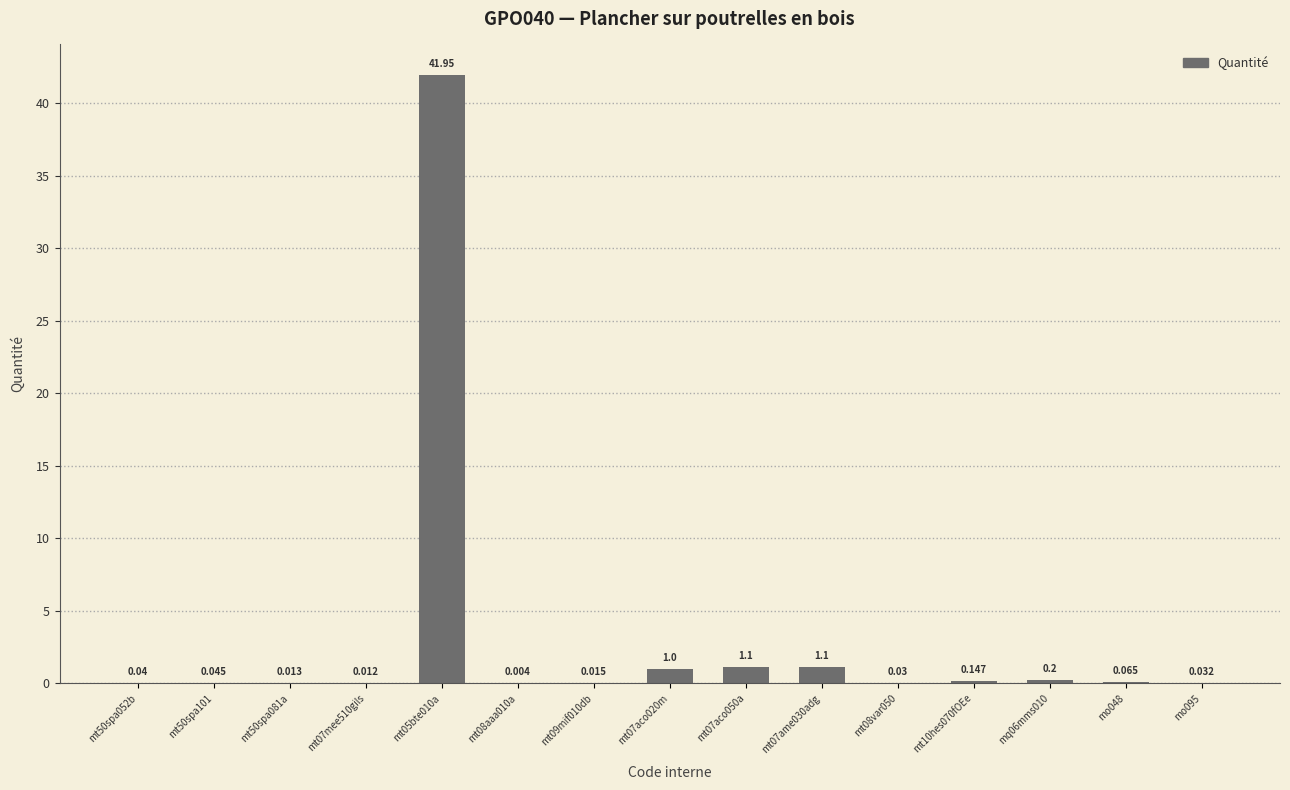

Are the bars horizontal?

No